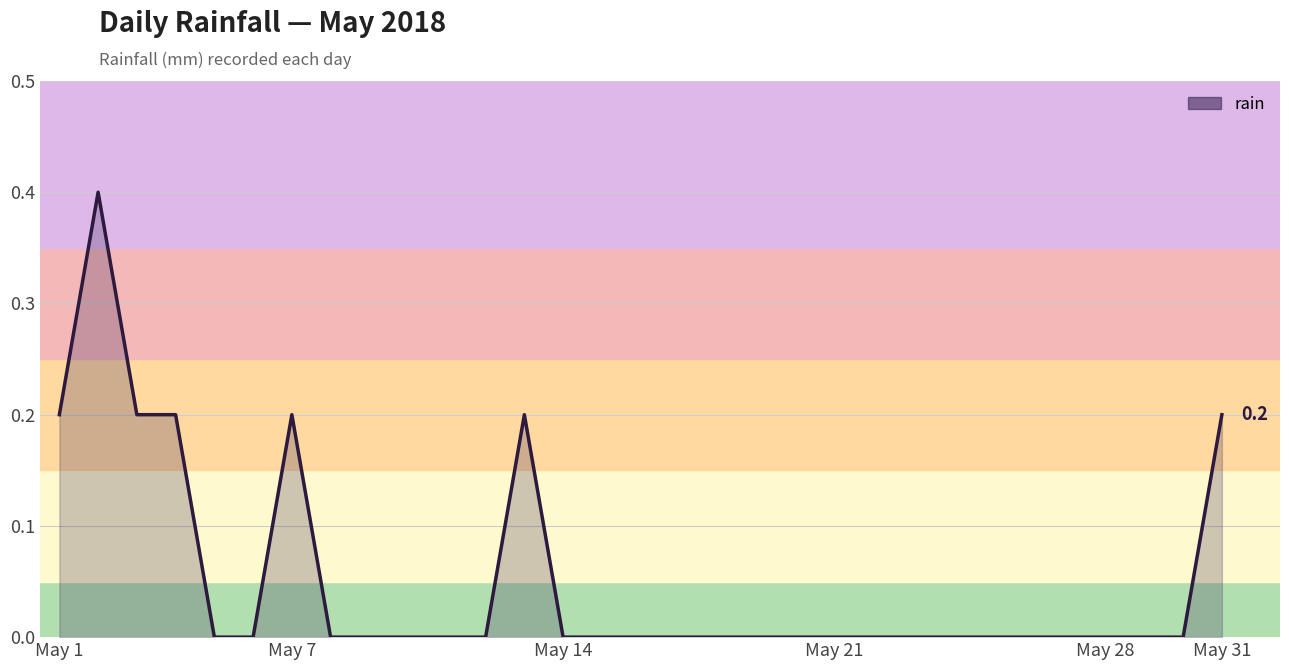

Reading right to left, transcribe all the data shown in this chart.

0.2	0.0	0.0	0.0	0.0	0.0	0.0	0.0	0.0	0.0	0.0	0.0	0.0	0.0	0.0	0.0	0.0	0.0	0.2	0.0	0.0	0.0	0.0	0.0	0.2	0.0	0.0	0.2	0.2	0.4	0.2